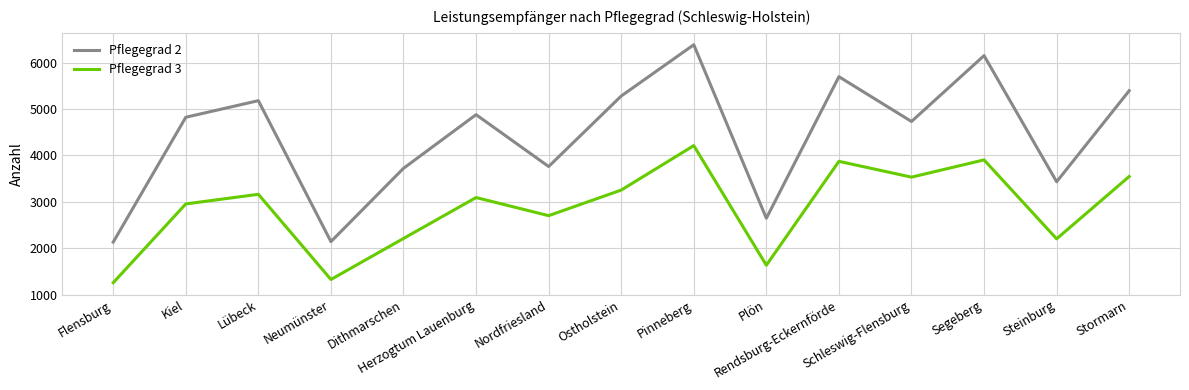

Count the number of categories in the chart.

15